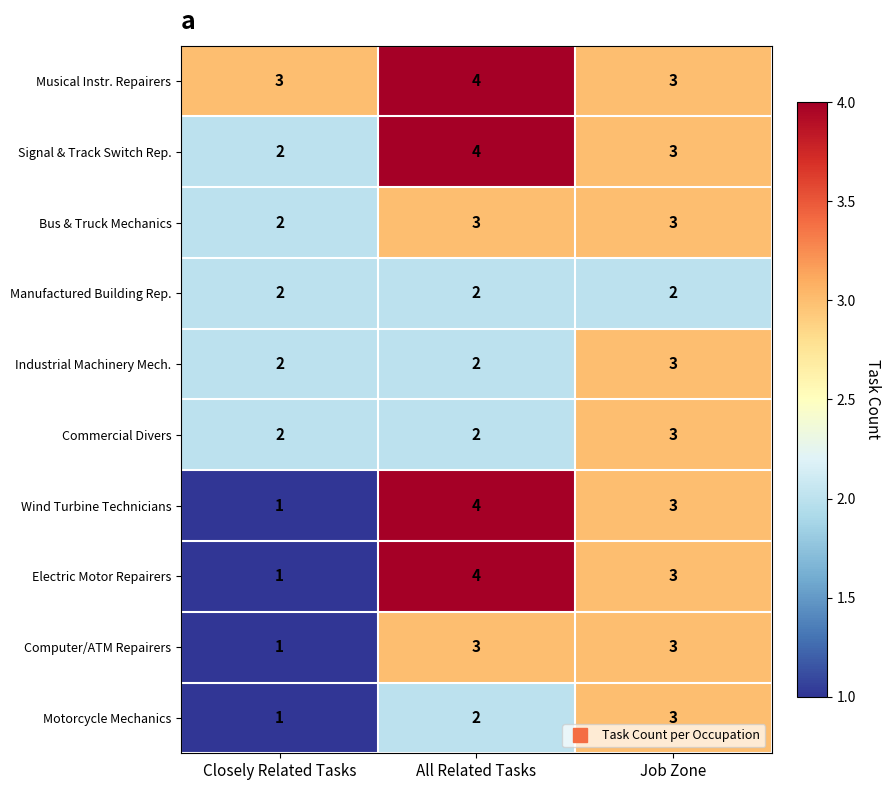

True or false: Commercial Divers has a value of 2 at Closely Related Tasks.

True